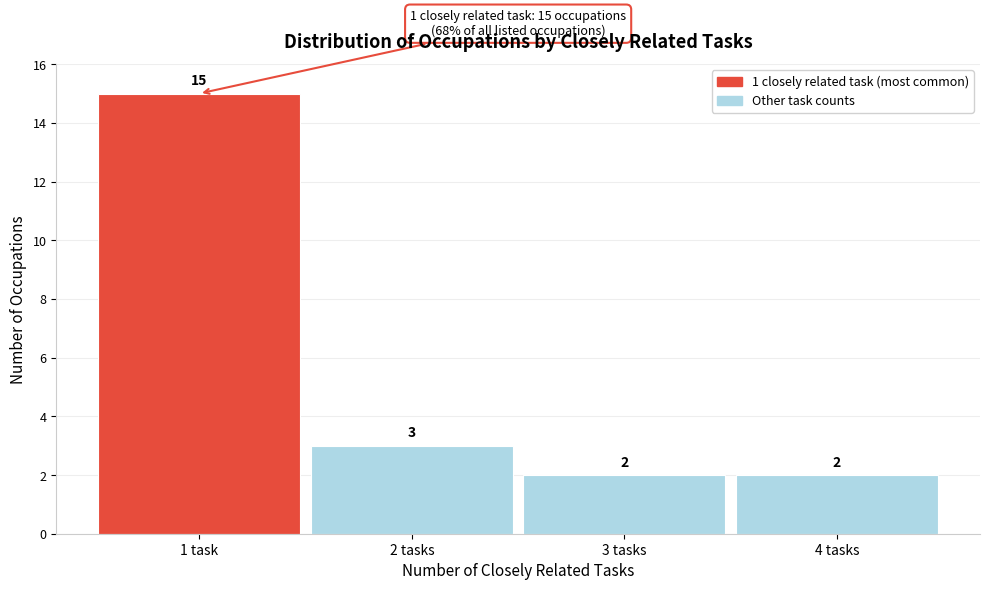

Reading left to right, extract all data points from this chart.

15	3	2	2